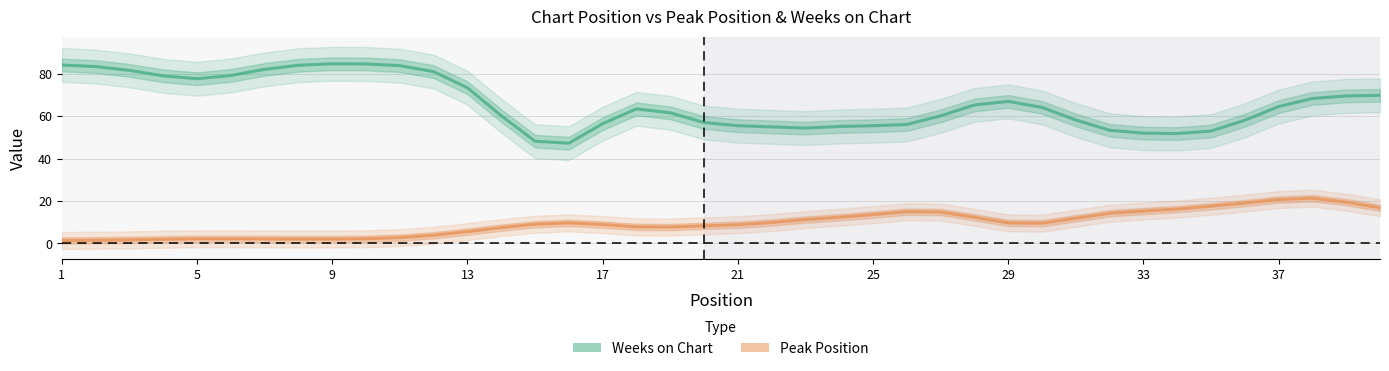

Is this an area chart (filled region under the line)?

No